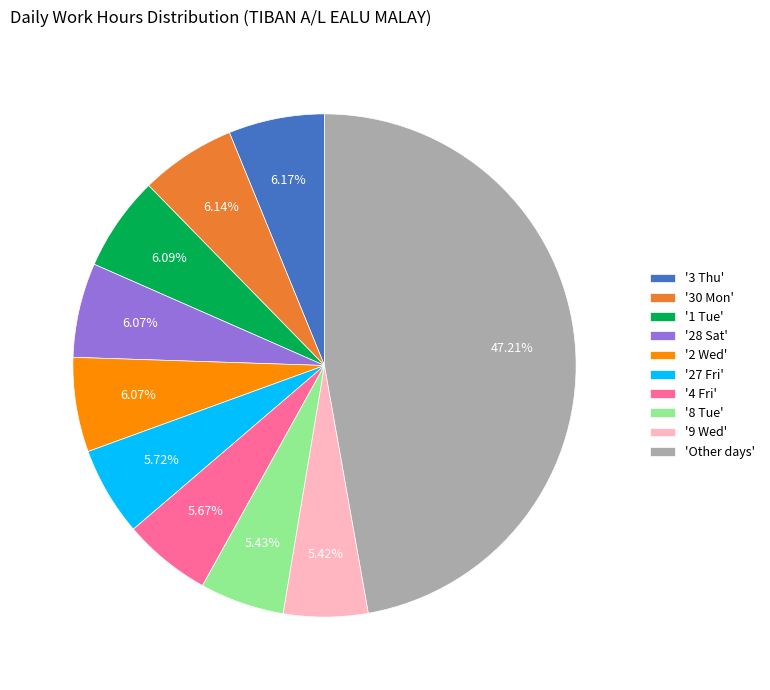

Combined, do '3 Thu' and '27 Fri' account for over 50%?

No